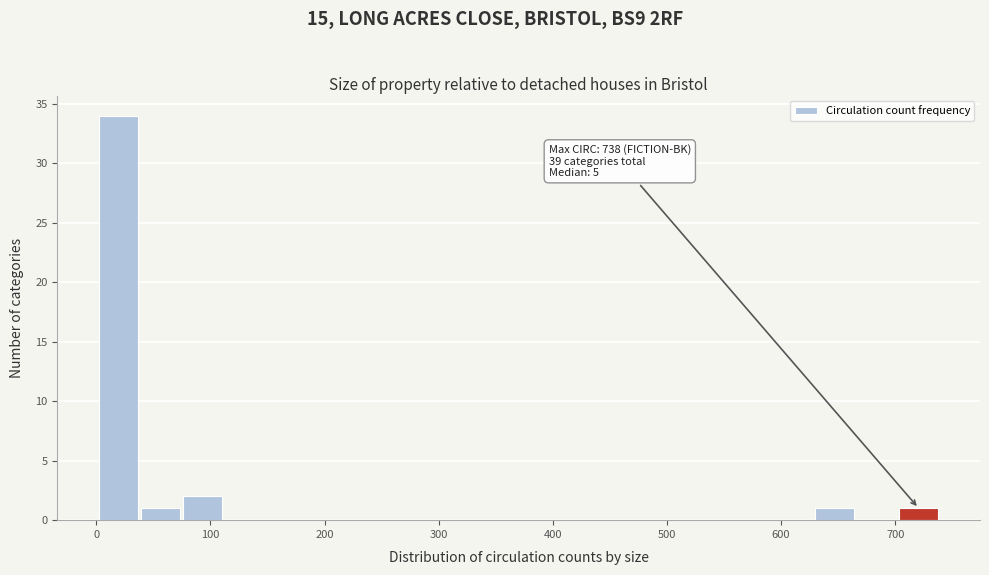

Read against the x-axis, roughly where is the centre of the tallest bar?

20